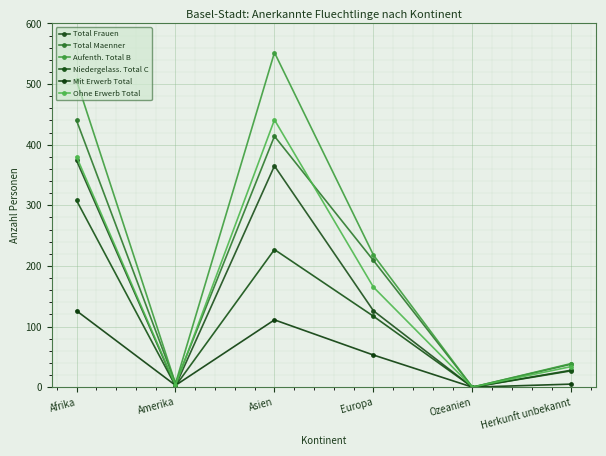

At which label does Mit Erwerb Total reach its peak?

Afrika